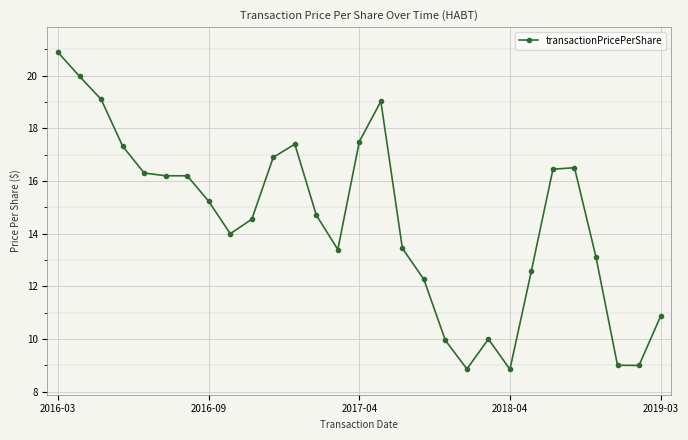

True or false: the data has more than 0 interior local peaks.

True